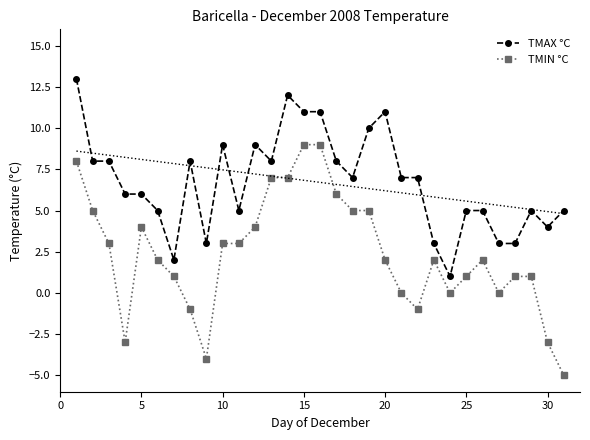

True or false: TMIN °C has more than 0 points higher than both neighbors.

True